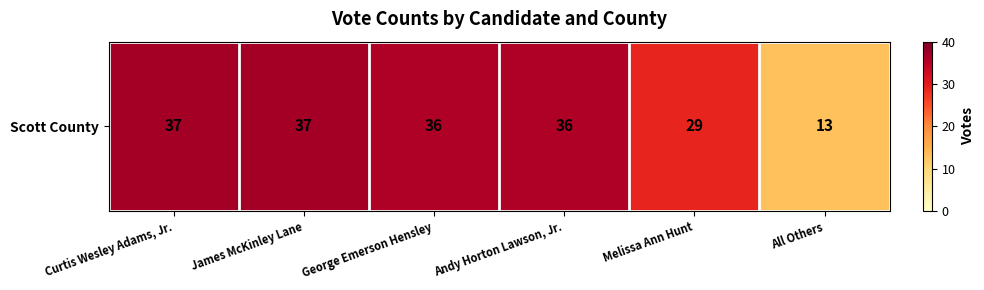

Approximately how many times larger is the value at Melissa Ann Hunt compared to All Others?

2.2